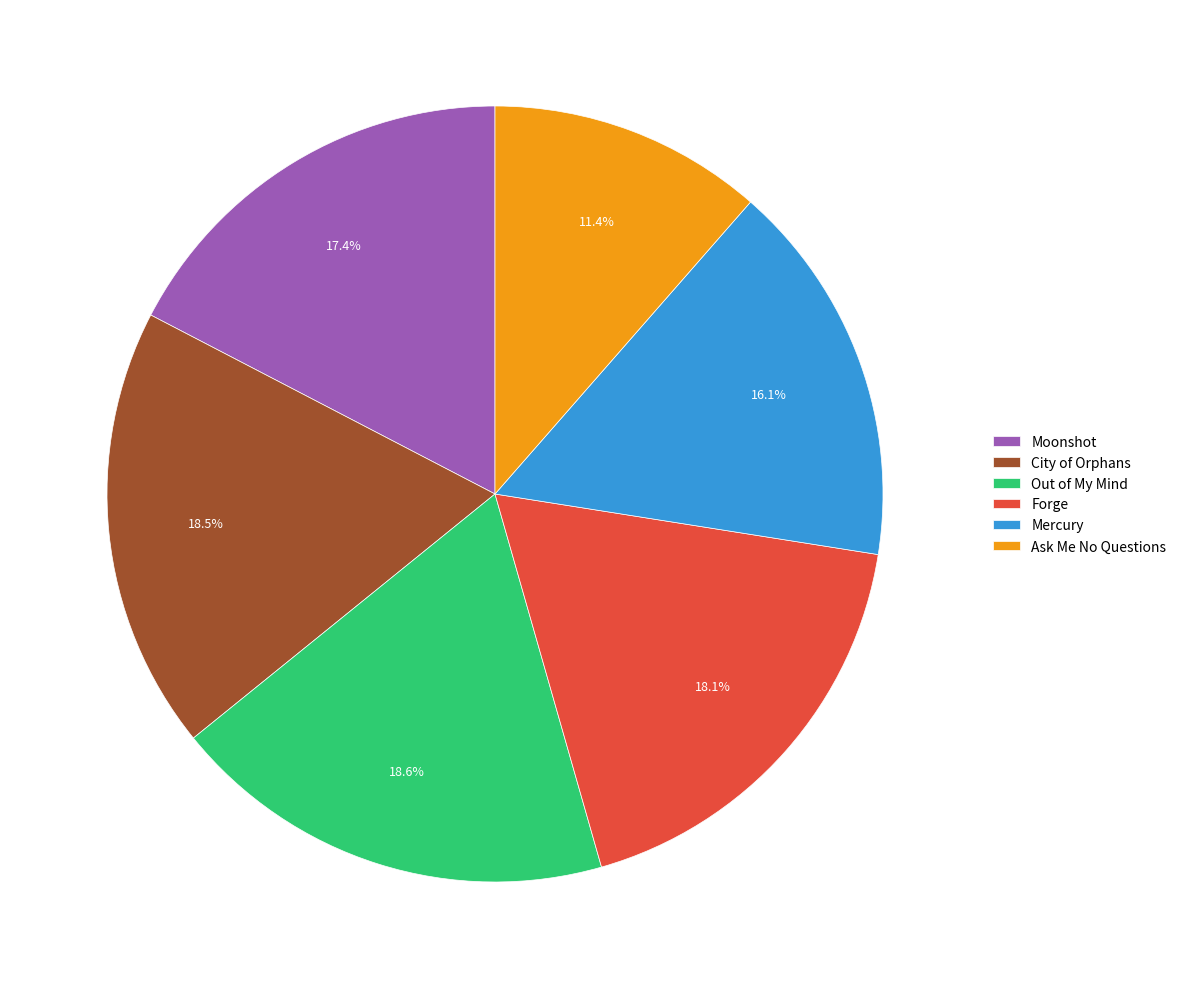

Which has a higher value, Out of My Mind or Moonshot?

Out of My Mind